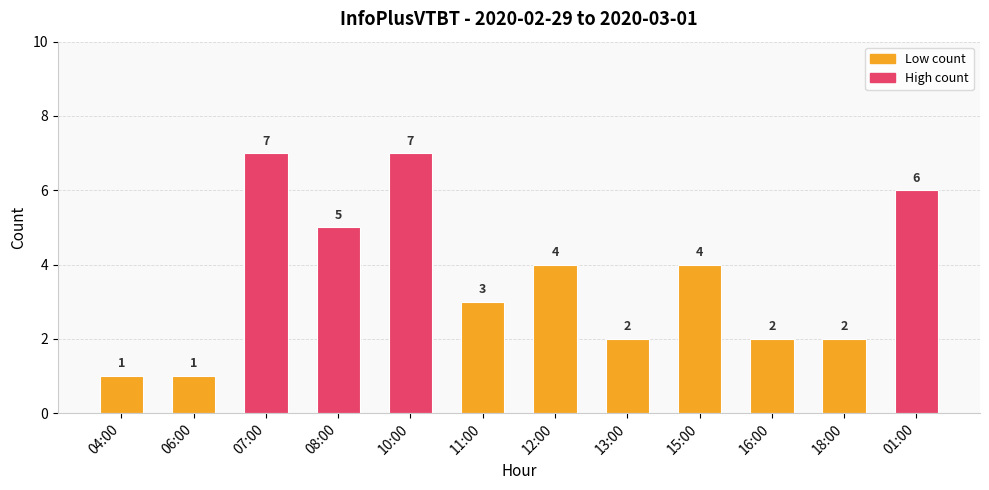

What is the sum of all values?

44